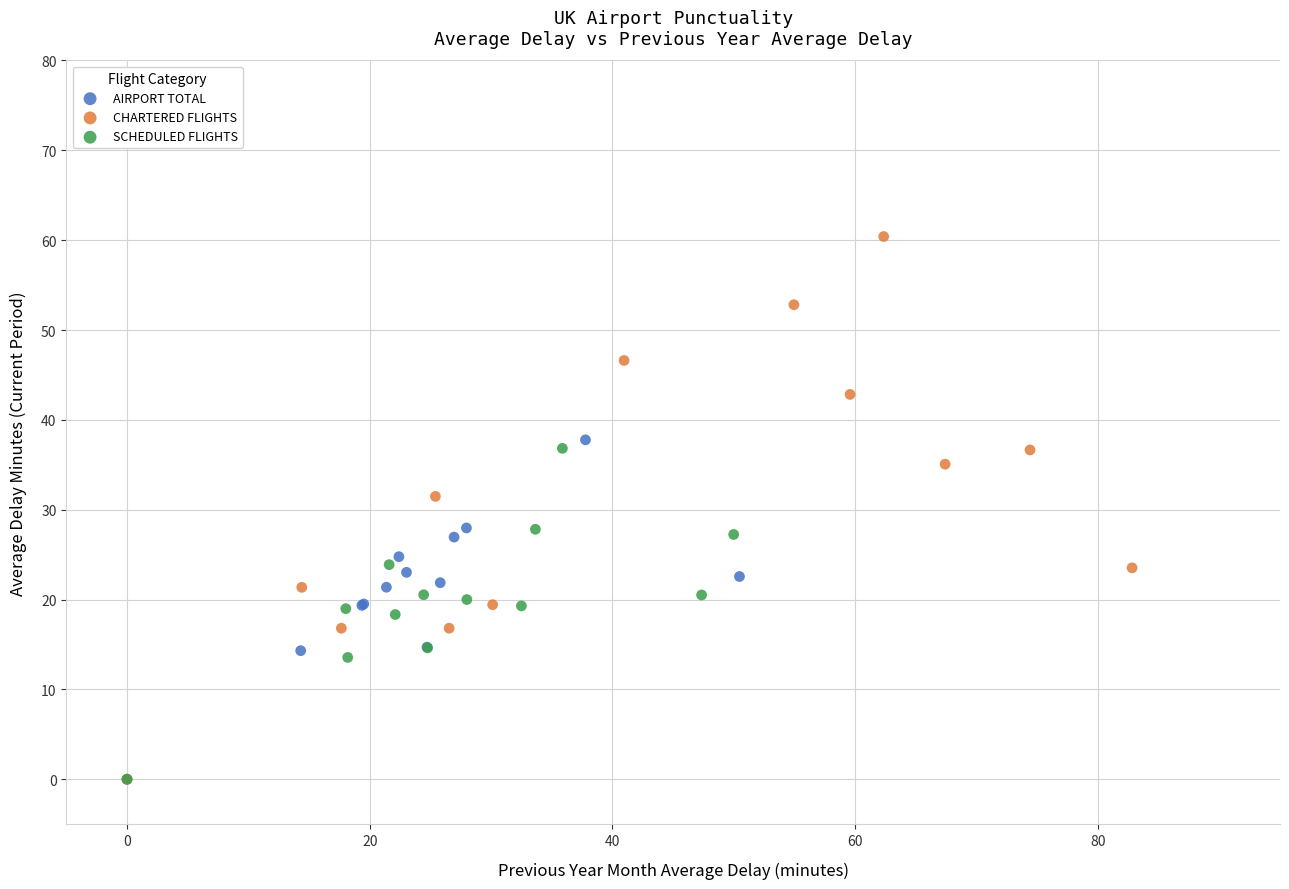

Which series contains the highest Y value?

CHARTERED FLIGHTS